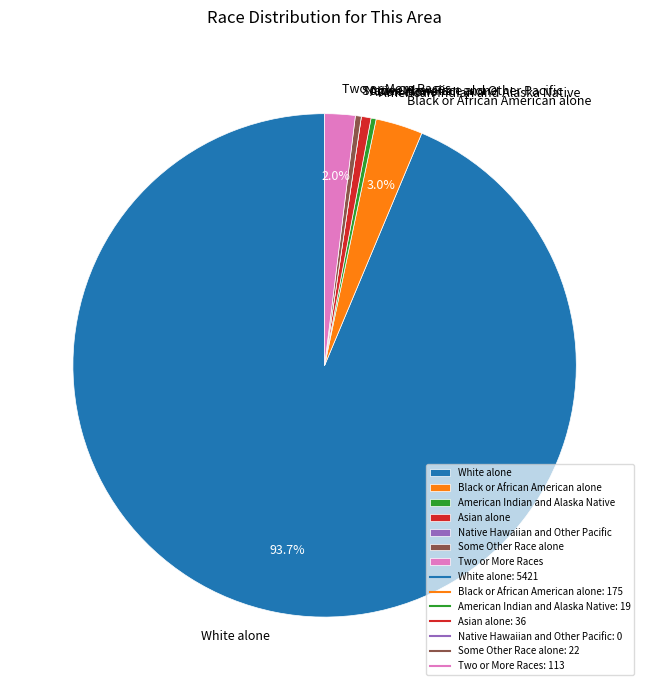

Which has a higher value, Asian alone or Two or More Races?

Two or More Races